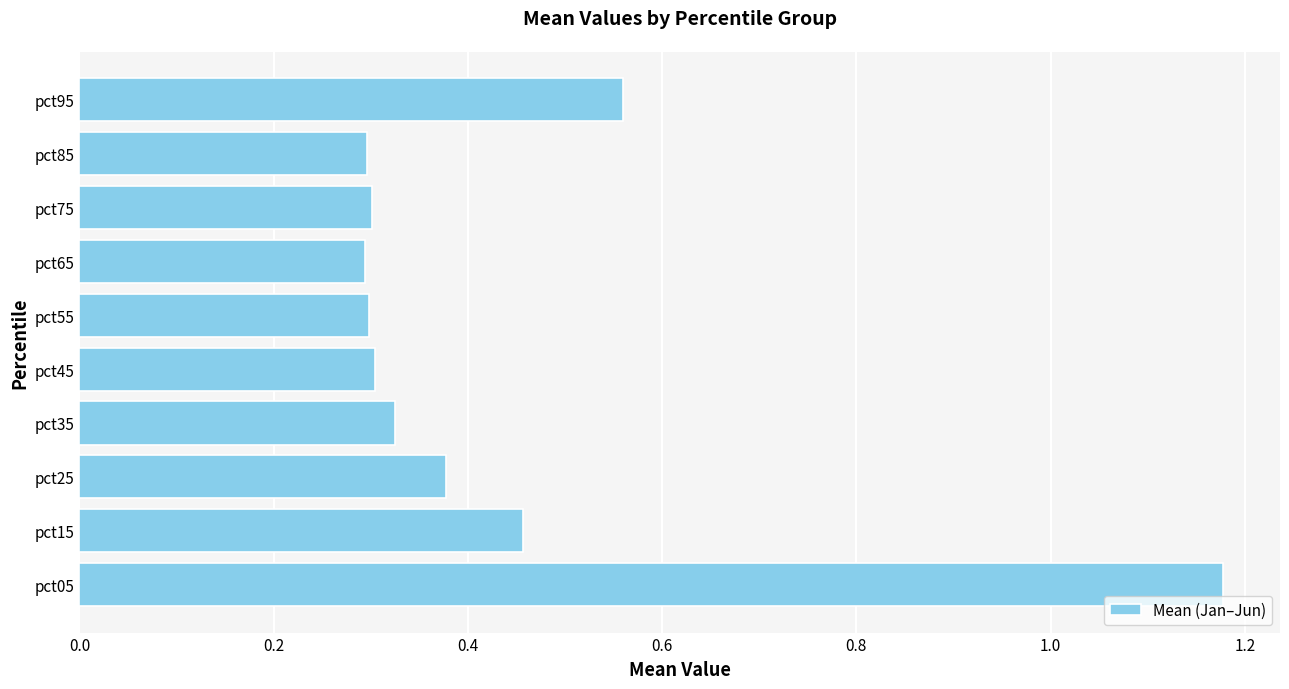

The chart shows a value of 0.3 at pct65. True or false?

True